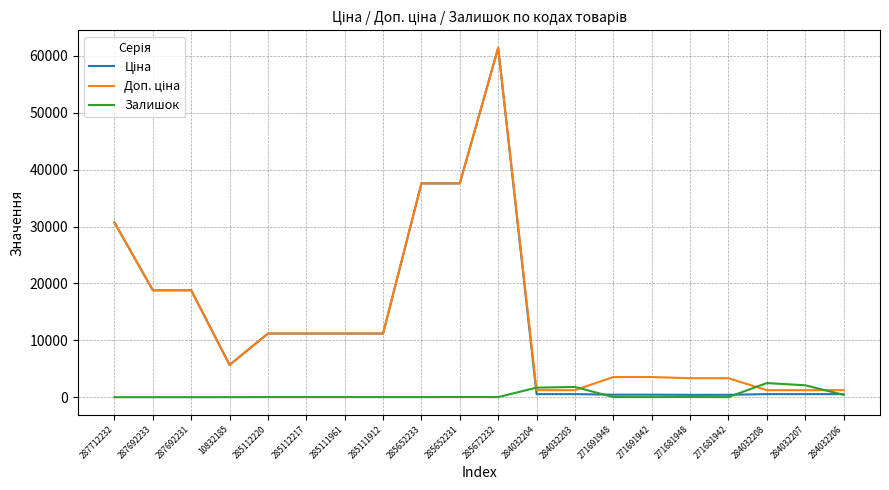

True or false: Залишок has a value of 17.0 at 285112220.

True